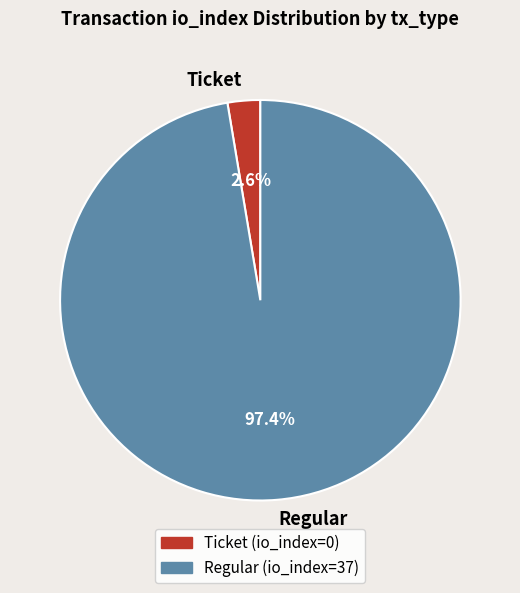

What percentage is the Ticket slice, to the nearest percent?

3%